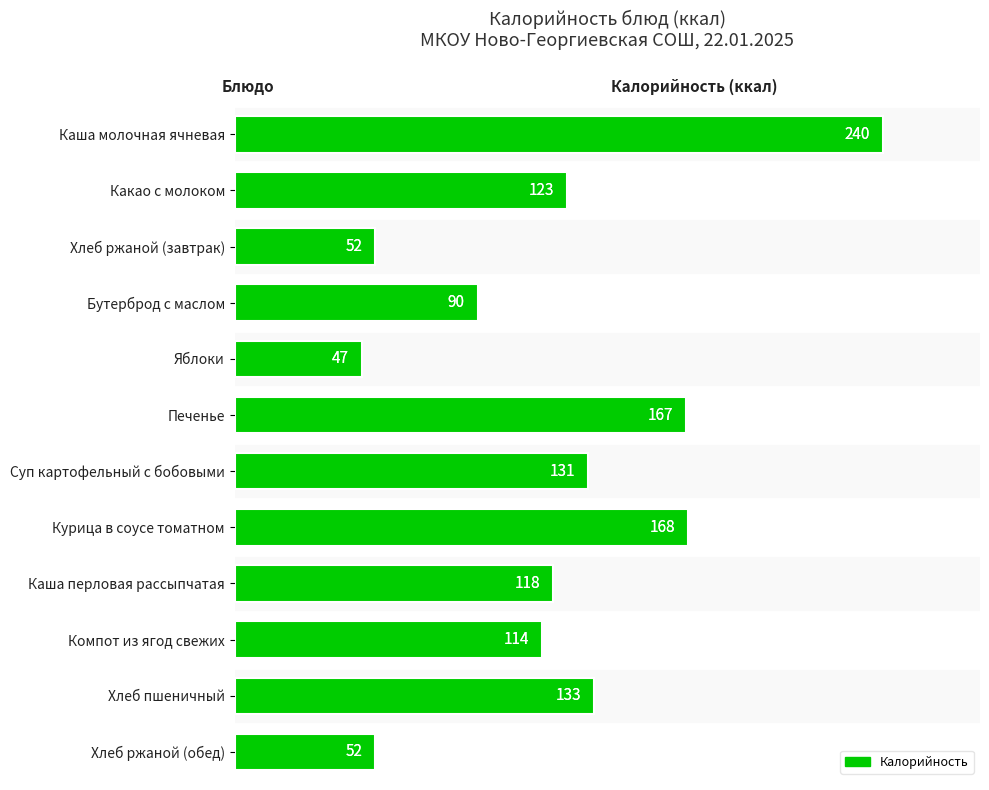

Reading left to right, what are all the values shown in this chart?

240	123	52	90	47	167	131	168	118	114	133	52